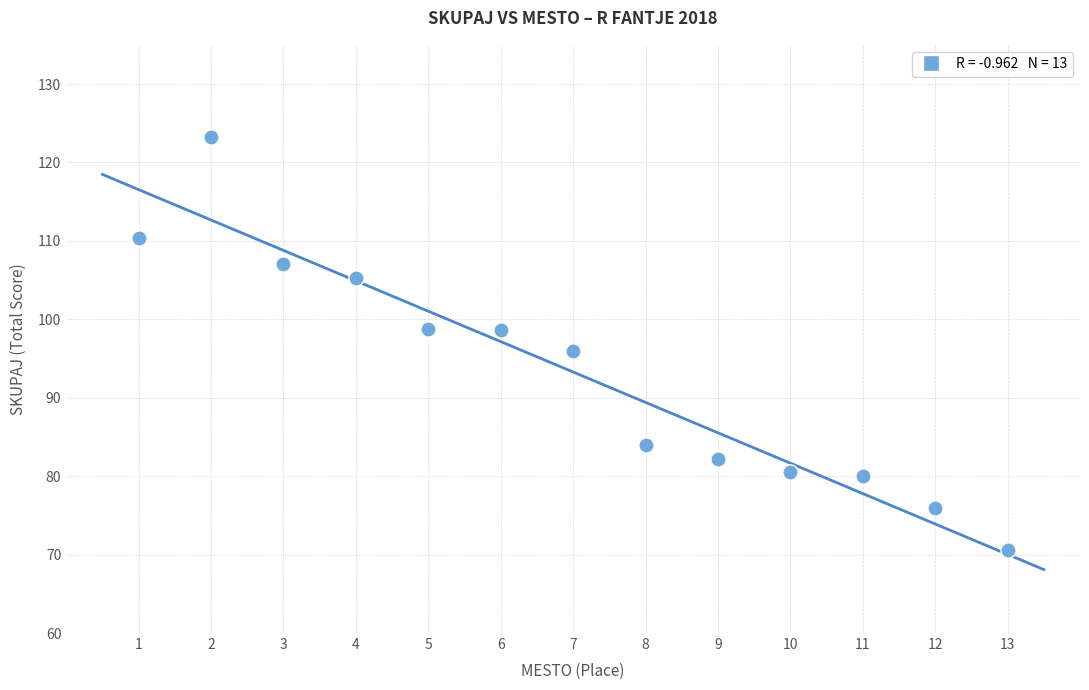

What is the range of X values (max minus min)?

12.0